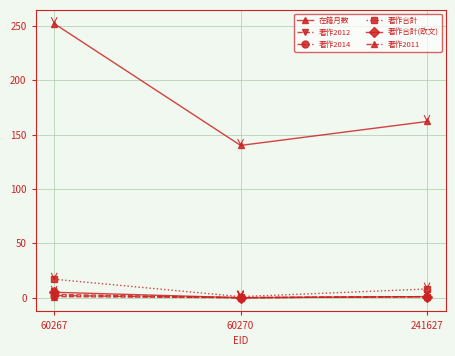

Which series changed the most between 60270 and 241627?

在籍月数